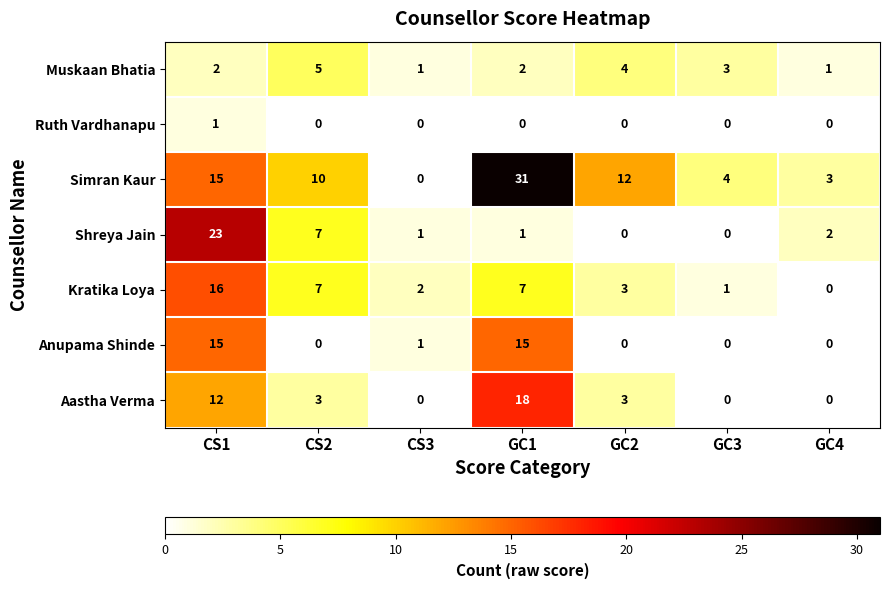

Rank the series at GC1 from lowest to highest value.

Ruth Vardhanapu, Shreya Jain, Muskaan Bhatia, Kratika Loya, Anupama Shinde, Aastha Verma, Simran Kaur